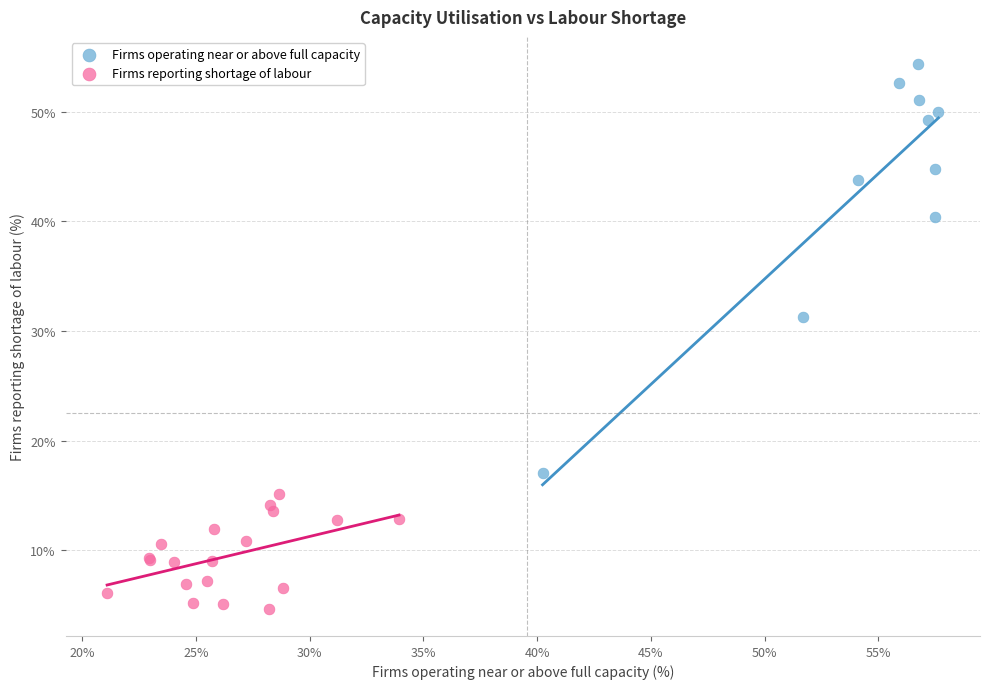

Which series reaches the maximum Y coordinate?

Firms operating near or above full capacity